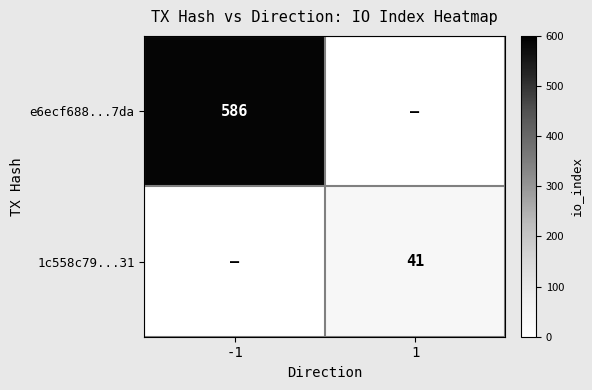

What is the total value across all series at 1?

41